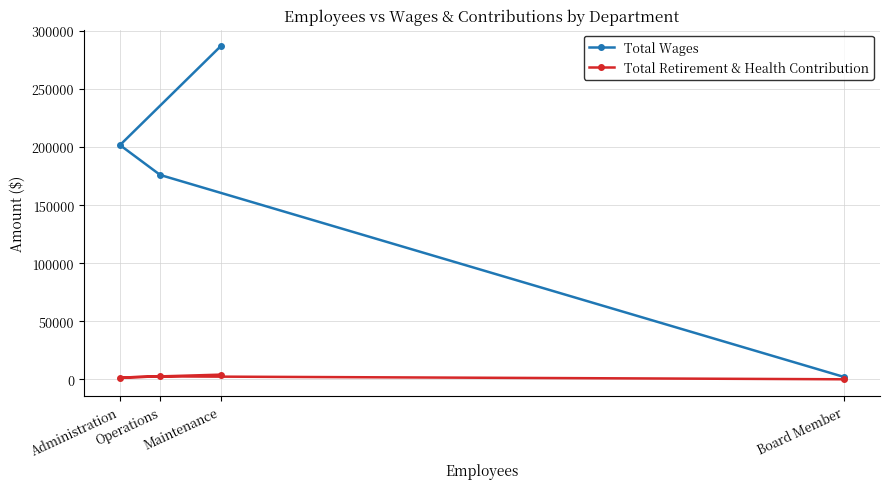

Reading left to right, list all the values displayed in this chart.

Total Wages: Maintenance=286733	Administration=201722	Operations=175981	Board Member=2050
Total Retirement & Health Contribution: Maintenance=4000	Administration=1500	Operations=2500	Board Member=0